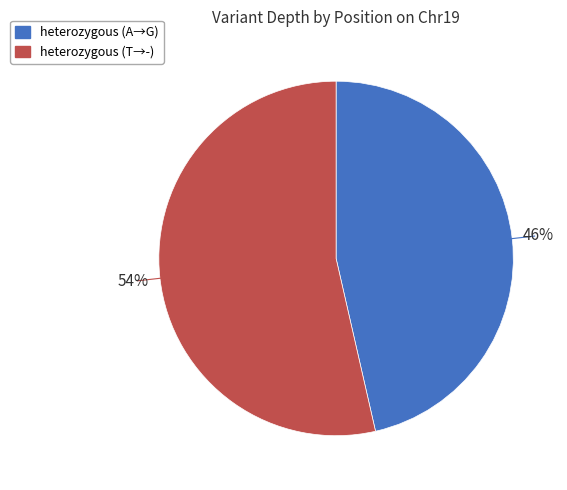

How many slices are in this pie chart?

2